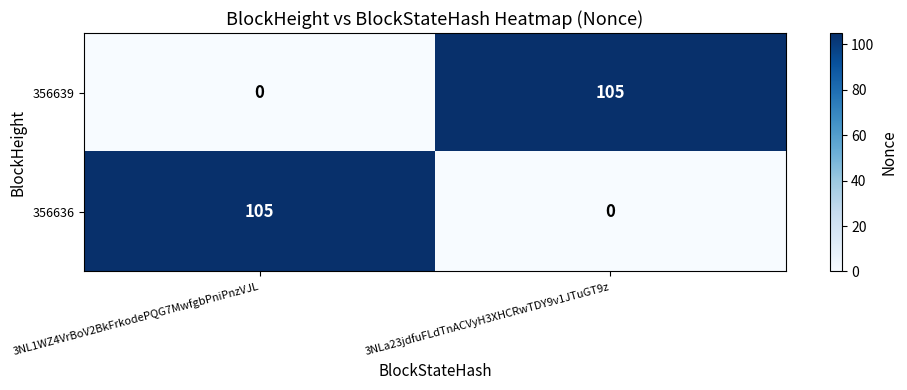

What is the difference between the highest and lowest values at 3NLa23jdfuFLdTnACVyH3XHCRwTDY9v1JTuGT9z?

105